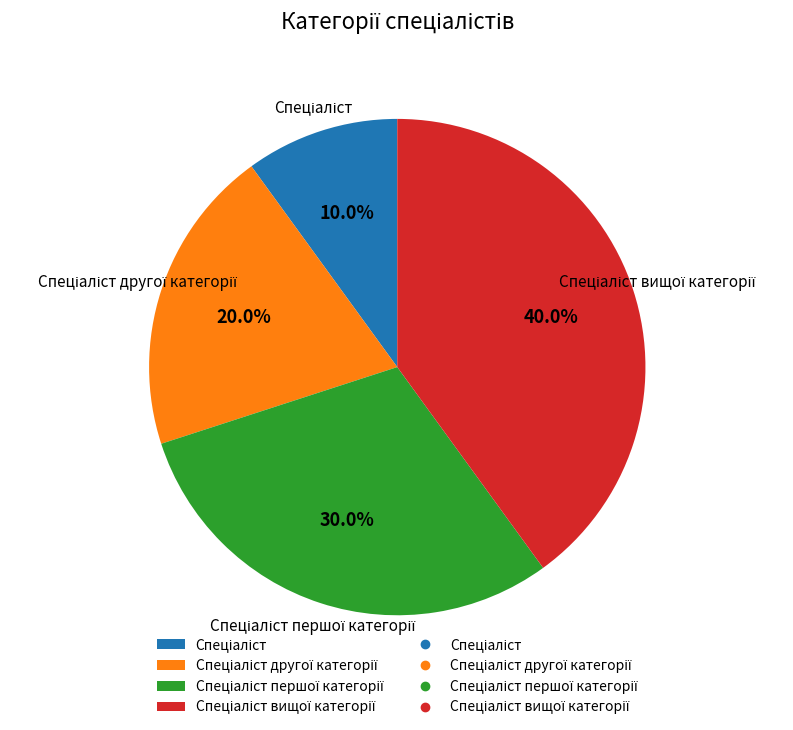

Is there any slice that represents more than half of the pie?

No